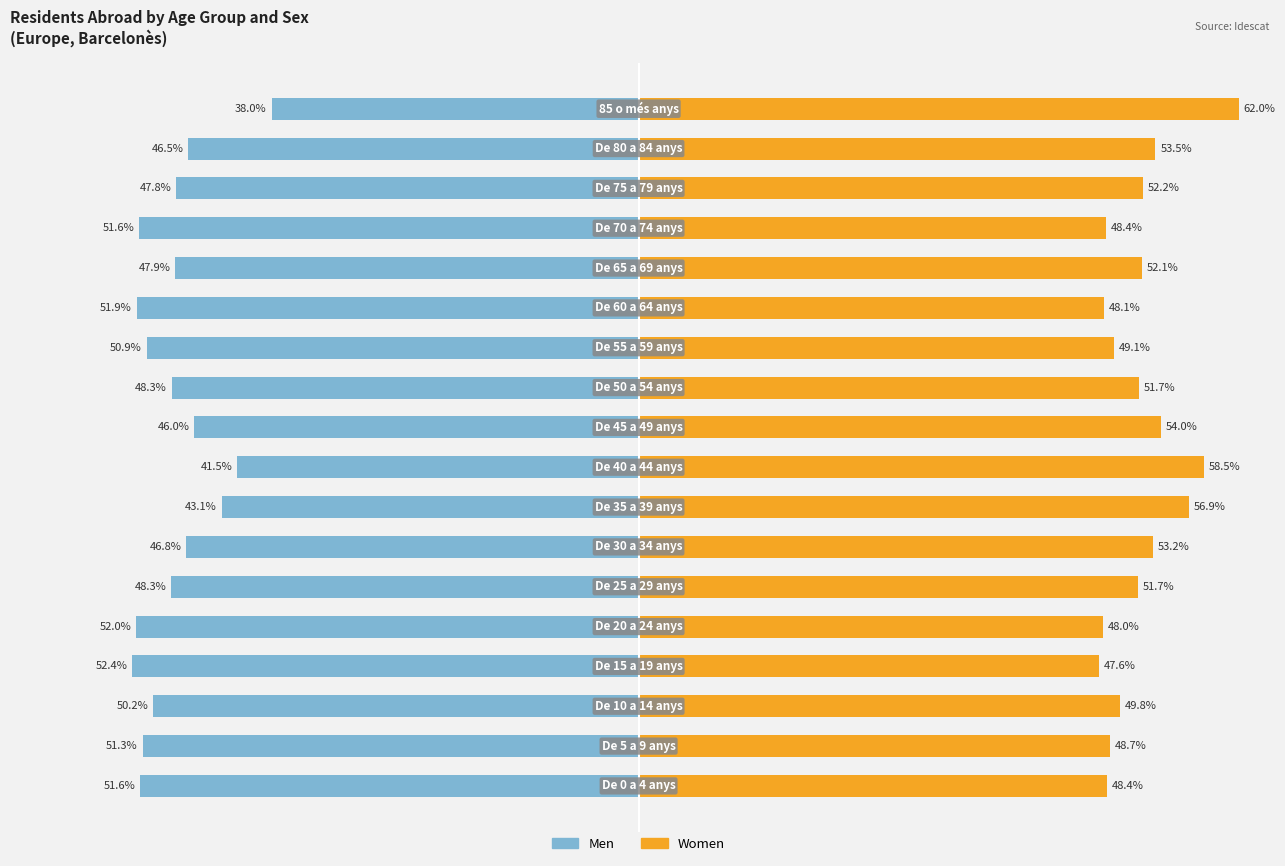

How many categories are shown in the chart?

18